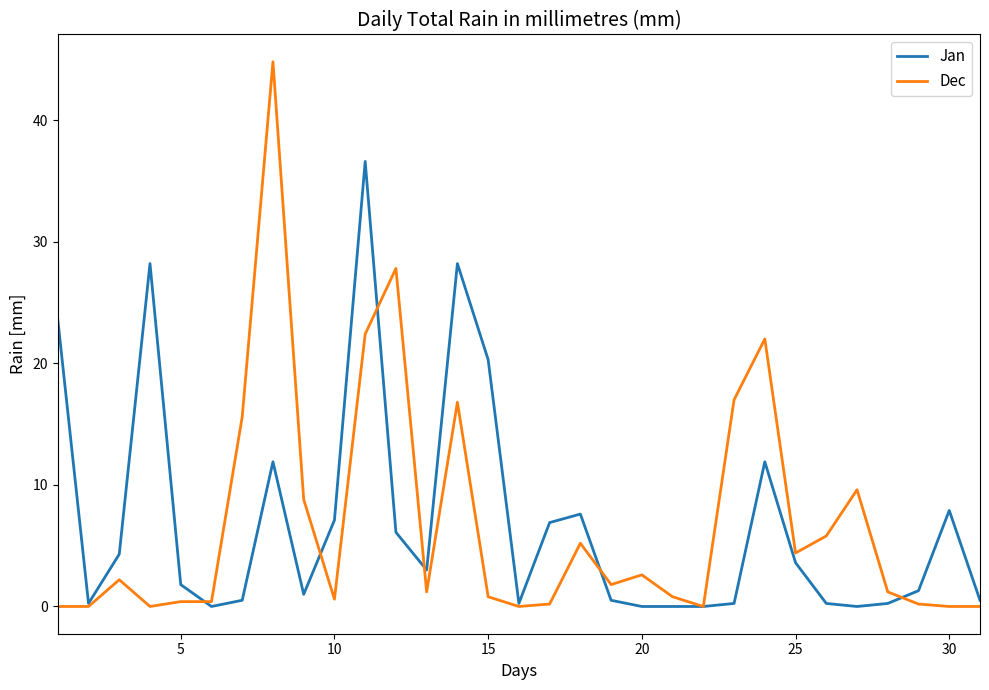

Which series has the widest spread of values?

Dec